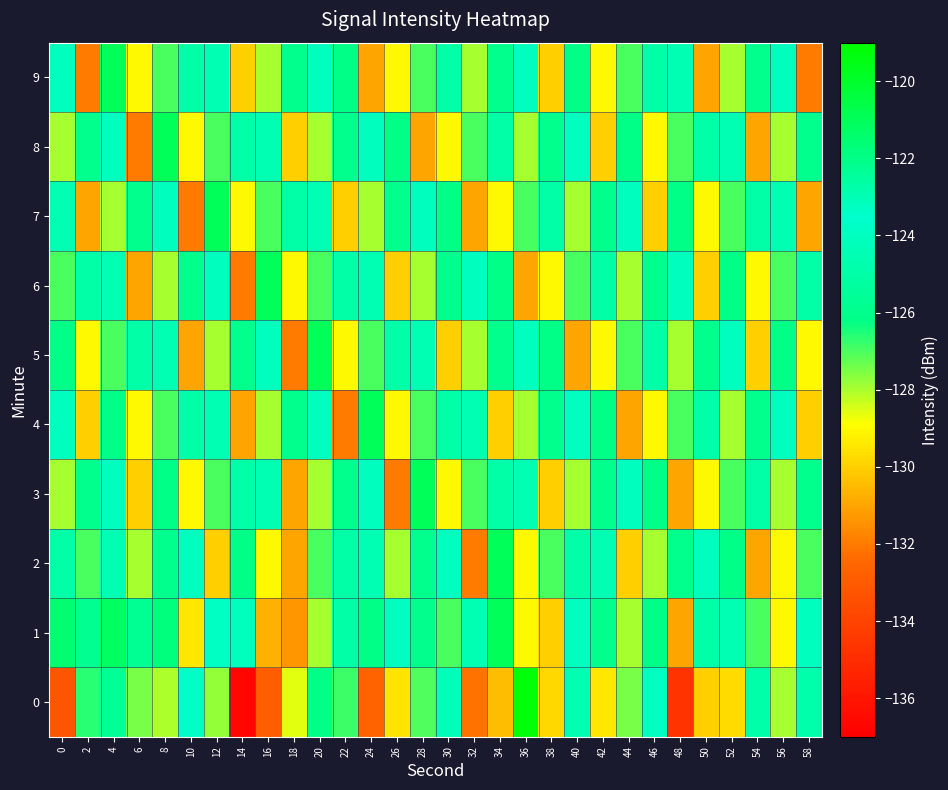

What is the spread (max minus min) of values at 48?

12.7